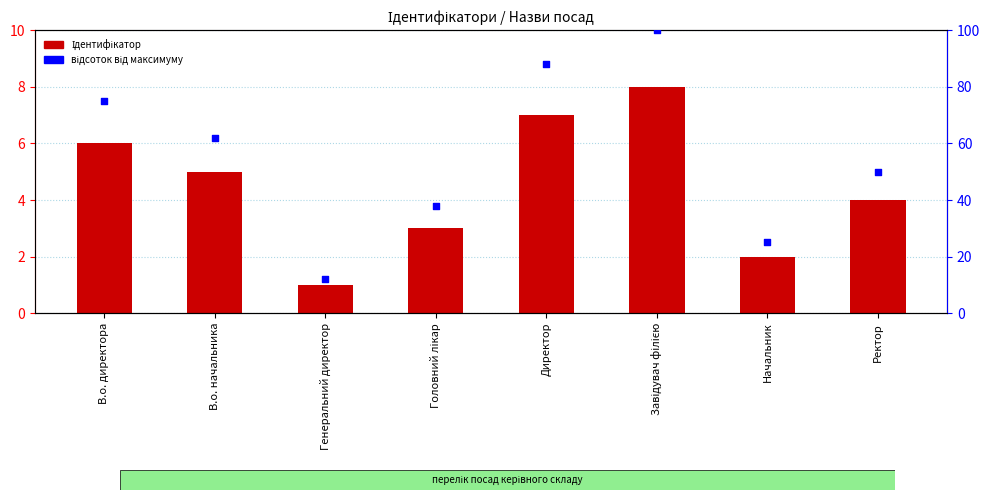

What is the total value across all series at В.о. директора?

81